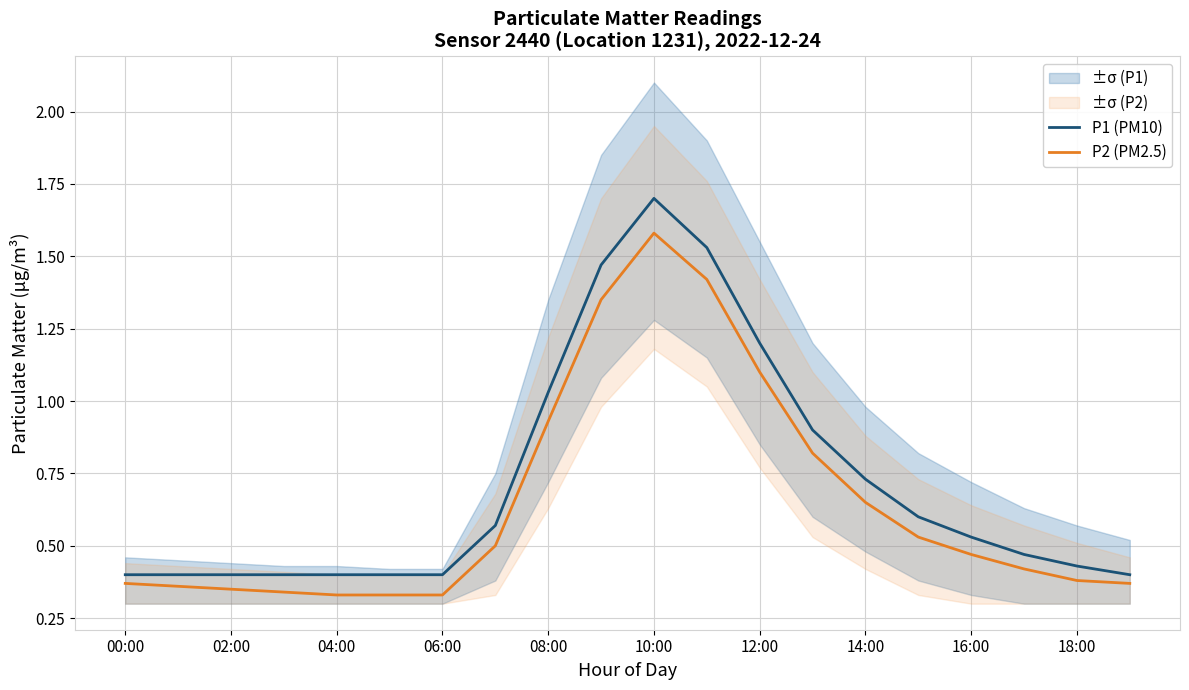

Does the chart display data point markers on the line(s)?

No